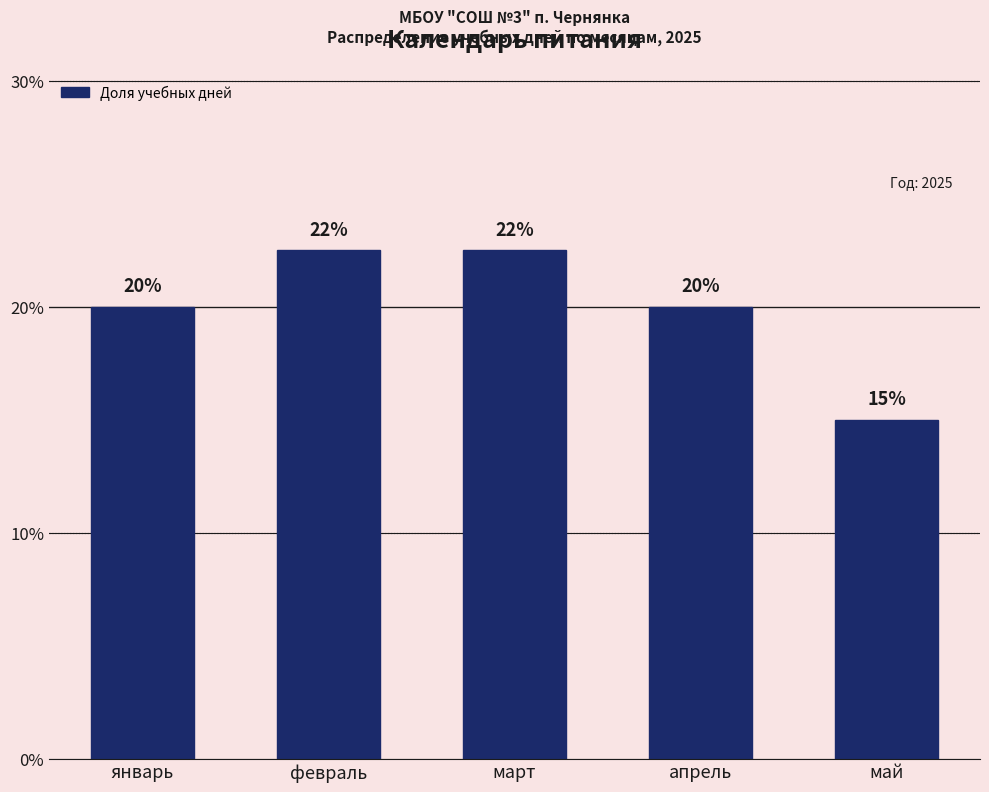

What is the minimum value shown in the chart?

15.0